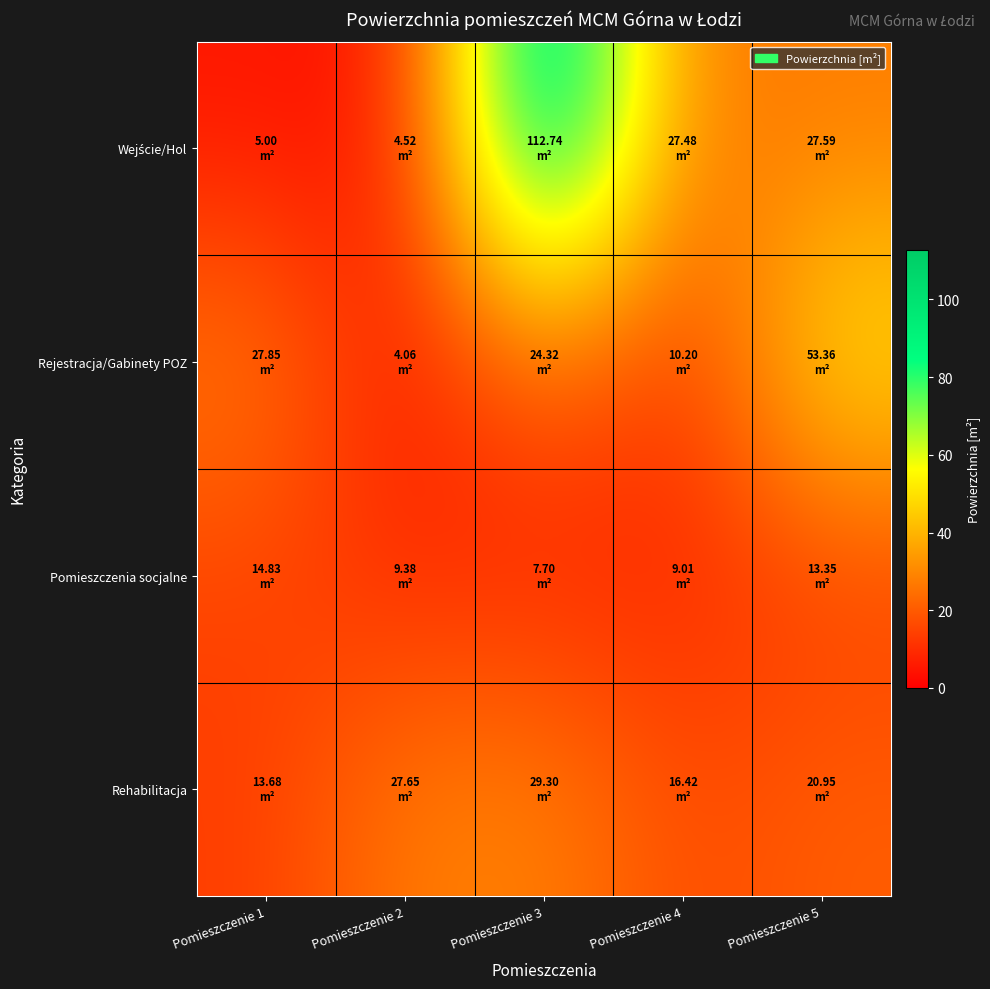

Between Pomieszczenie 1 and Pomieszczenie 5, which series saw the biggest shift?

Rejestracja/Gabinety POZ